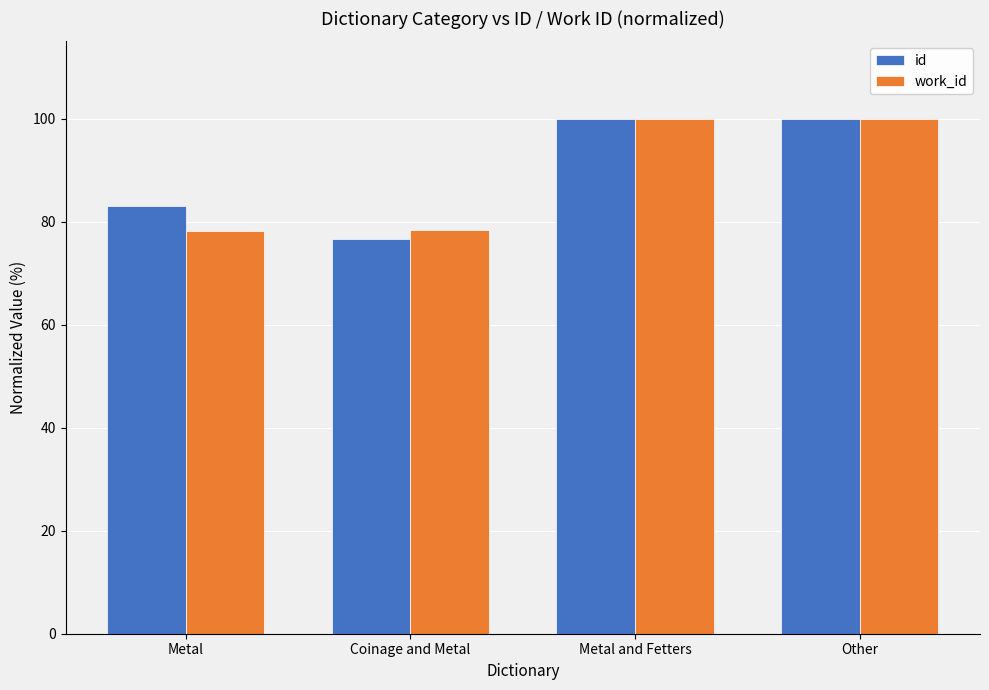

Which series changed the most between Coinage and Metal and Other?

id